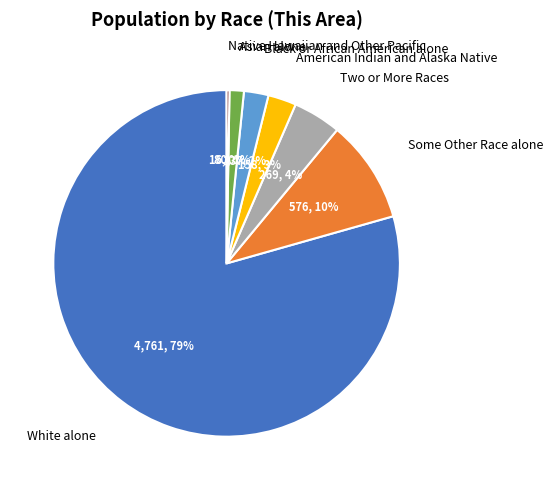

Is there any slice that represents more than half of the pie?

Yes